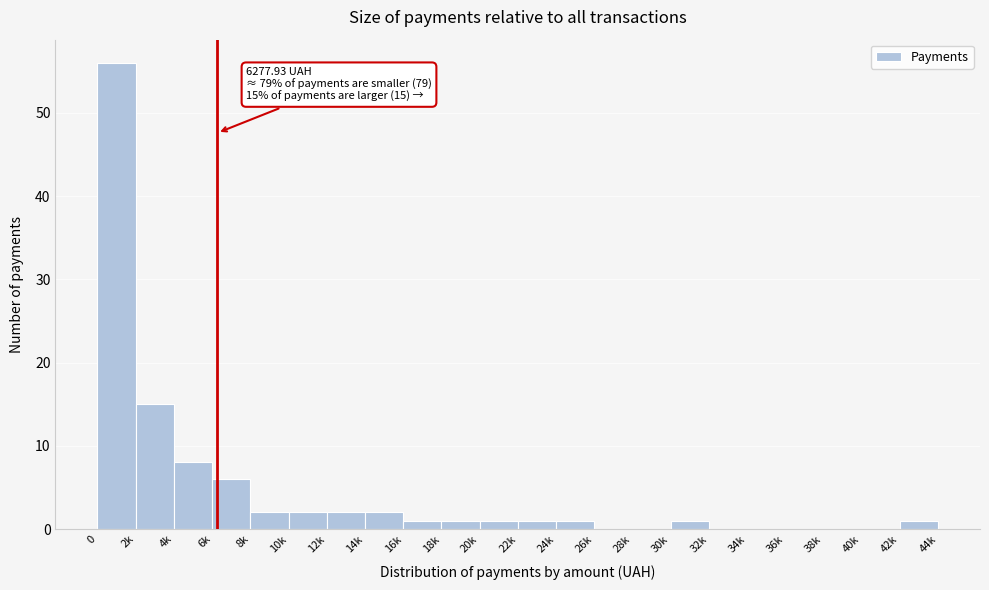

Reading right to left, extract all data points from this chart.

42k=1	40k=0	38k=0	36k=0	34k=0	32k=0	30k=1	28k=0	26k=0	24k=1	22k=1	20k=1	18k=1	16k=1	14k=2	12k=2	10k=2	8k=2	6k=6	4k=8	2k=15	0=56